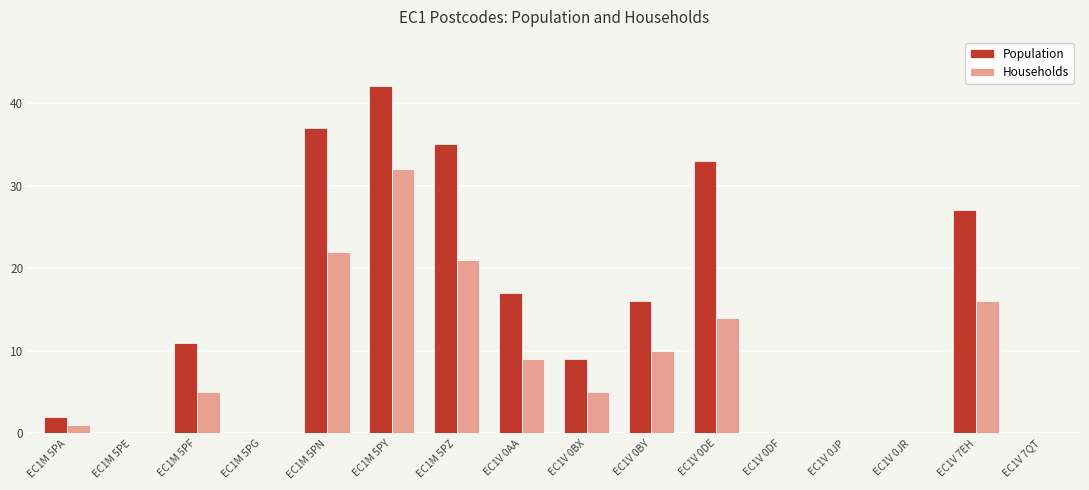

Is the value of Households at EC1V 0BY greater than the value of Population at EC1V 0JR?

Yes